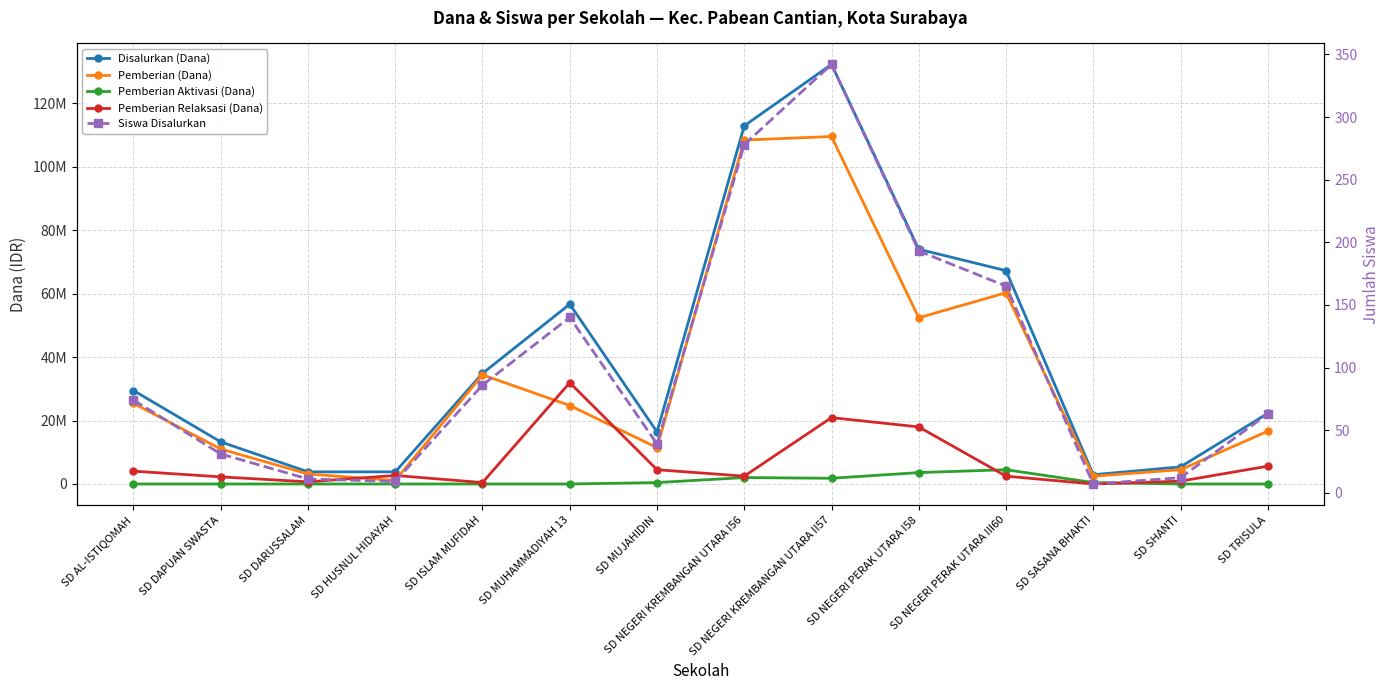

How many interior local valleys does the Siswa Disalurkan series have?

3